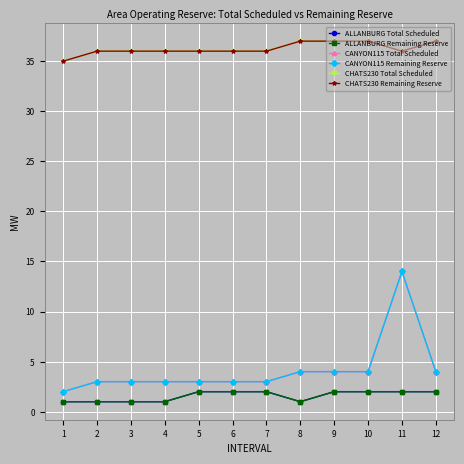

Does the chart have visible grid lines?

Yes